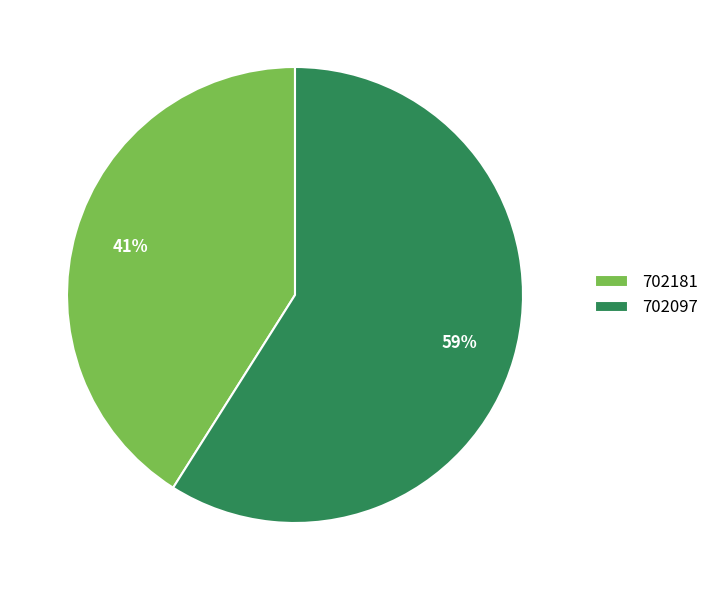

Is the sum of 702181 and 702097 greater than half?

Yes